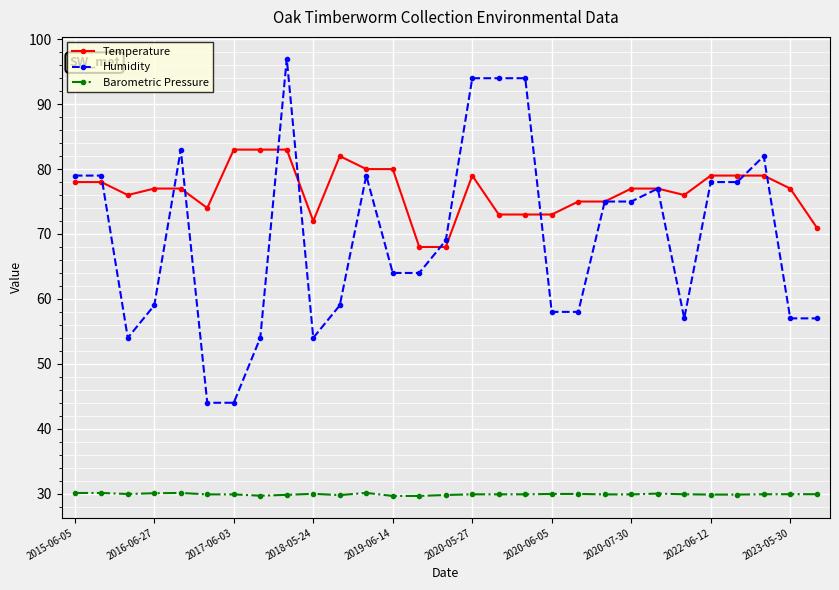

True or false: Barometric Pressure and Temperature intersect in this chart.

False